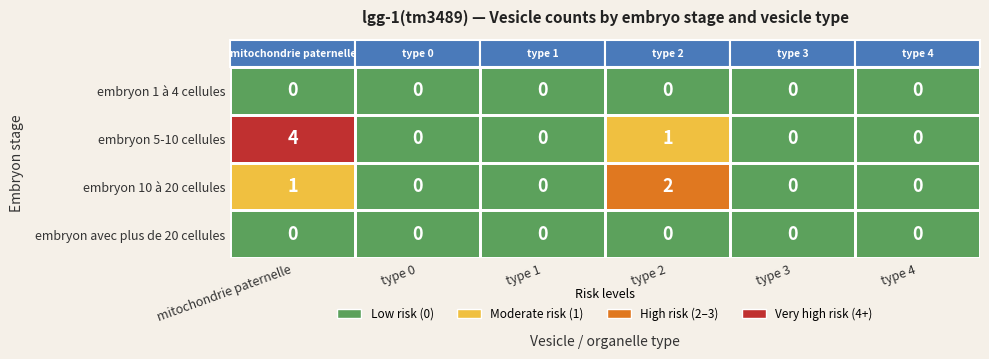

Reading left to right, extract all data points from this chart.

mitochondrie paternelle: 0	4	1	0
type 0: 0	0	0	0
type 1: 0	0	0	0
type 2: 0	1	2	0
type 3: 0	0	0	0
type 4: 0	0	0	0